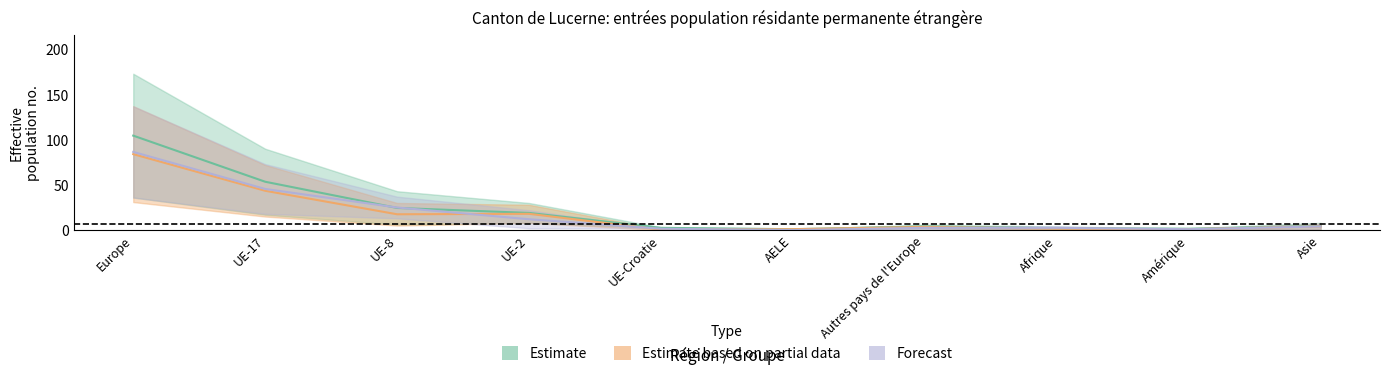

What is the label of the 2nd point from the right?

Amérique